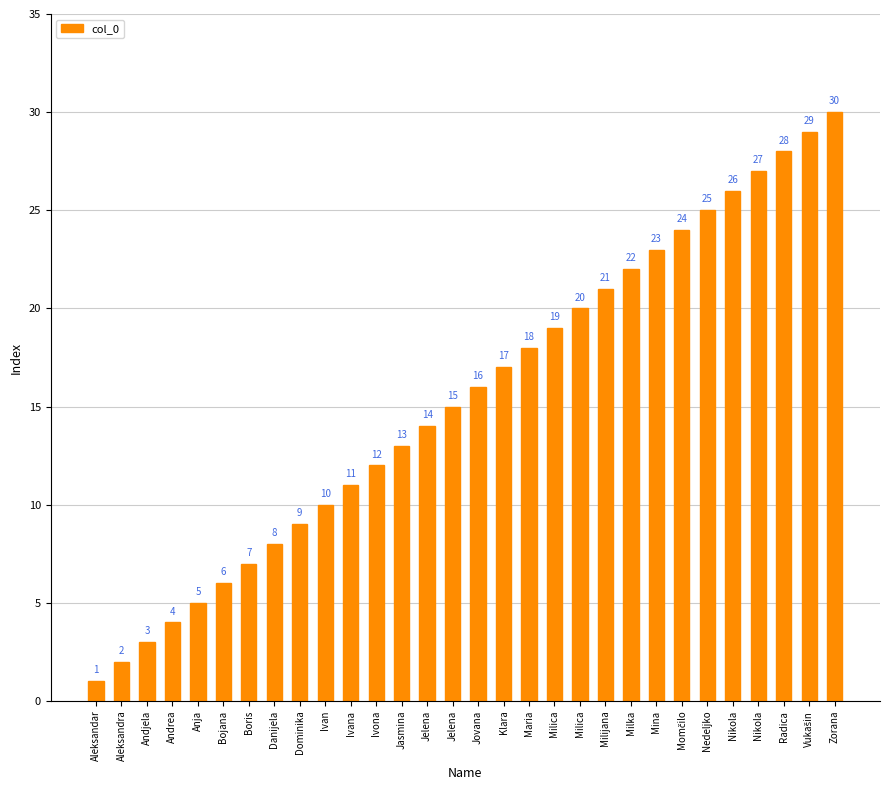

Count the number of data series in this chart.

1